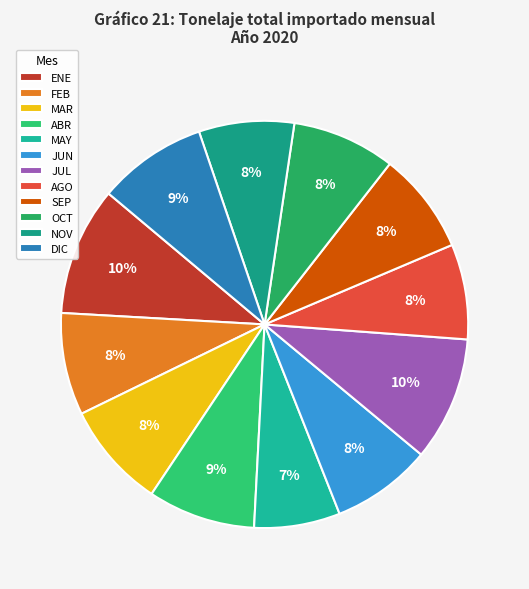

How many slices are in this pie chart?

12